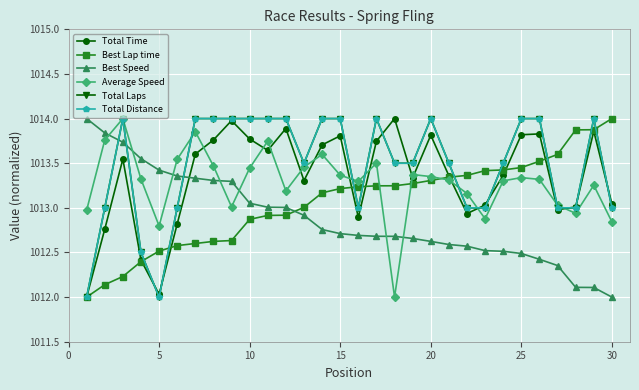

How many interior local peaks does the Total Time series have?

8